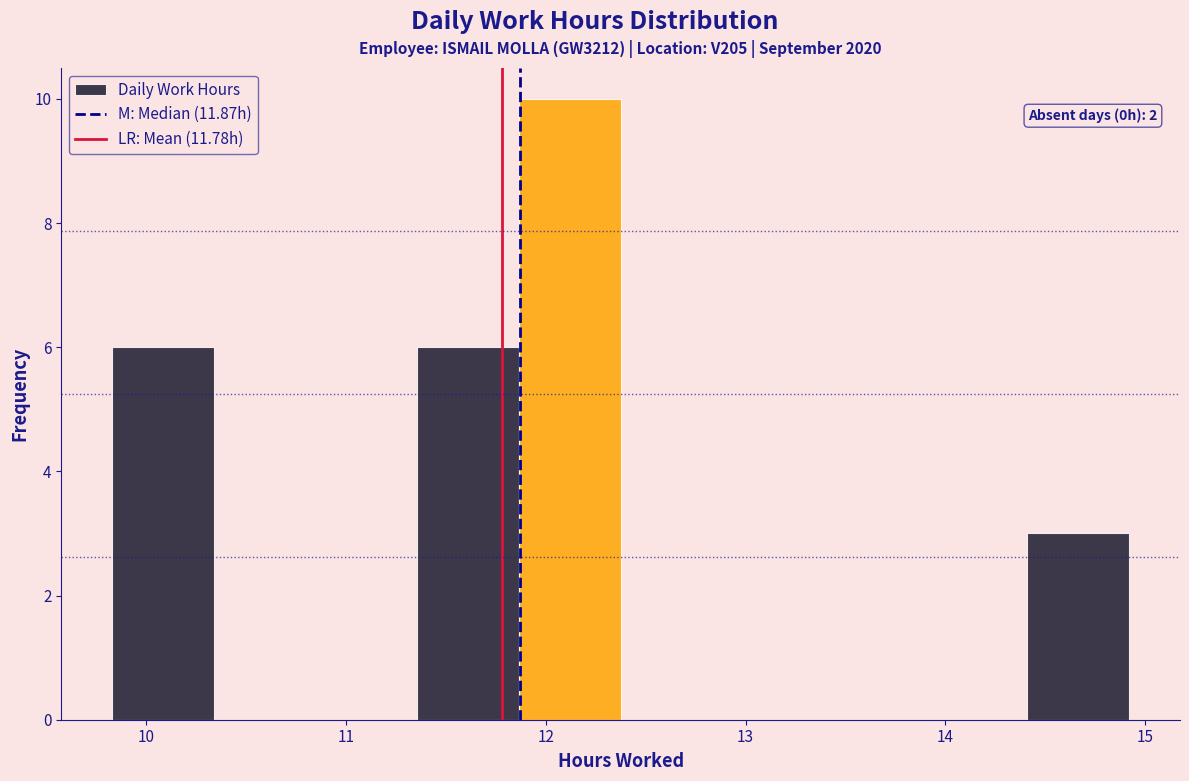

Which range on the x-axis has the tallest bar?

11.9 to 12.4